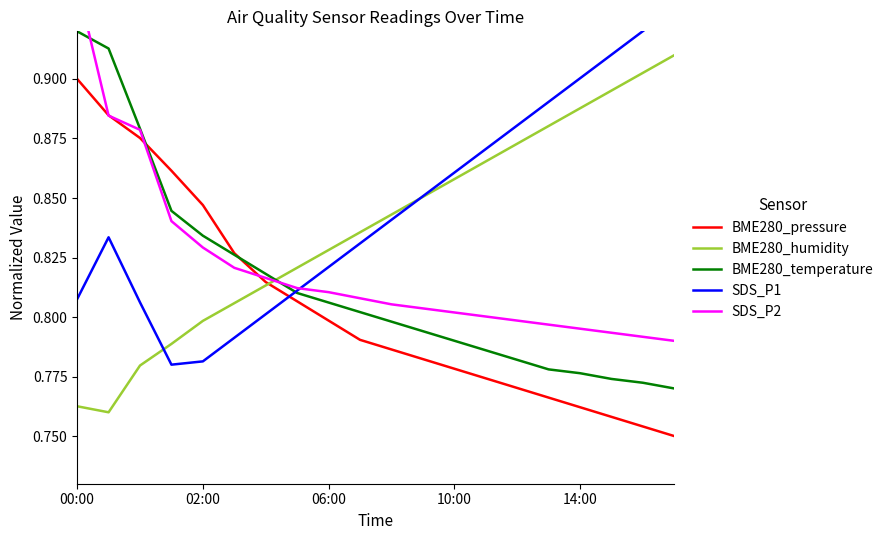

The SDS_P1 series shows 0.9 at 11. True or false?

True